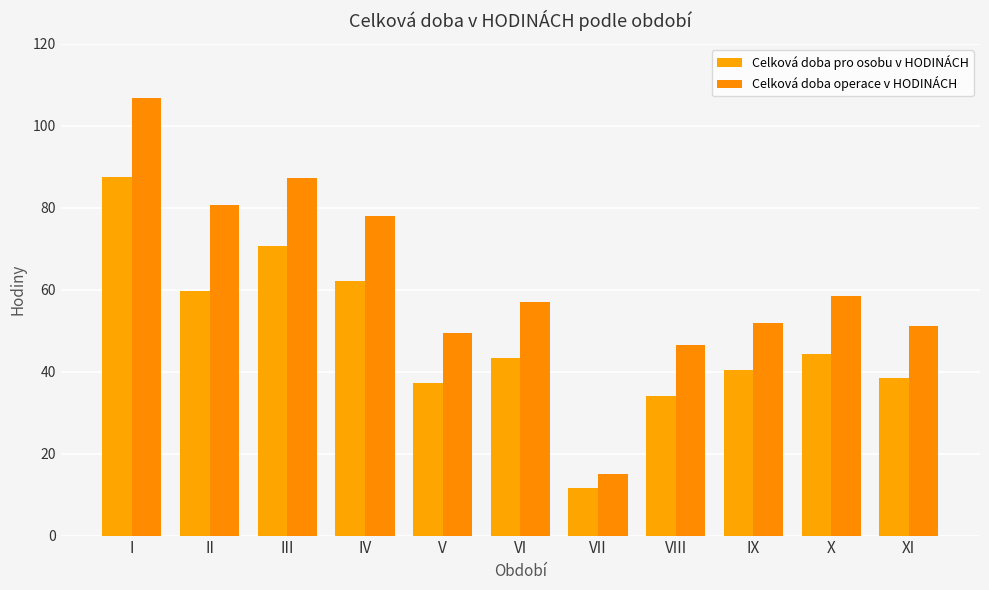

How many categories are shown in the chart?

11